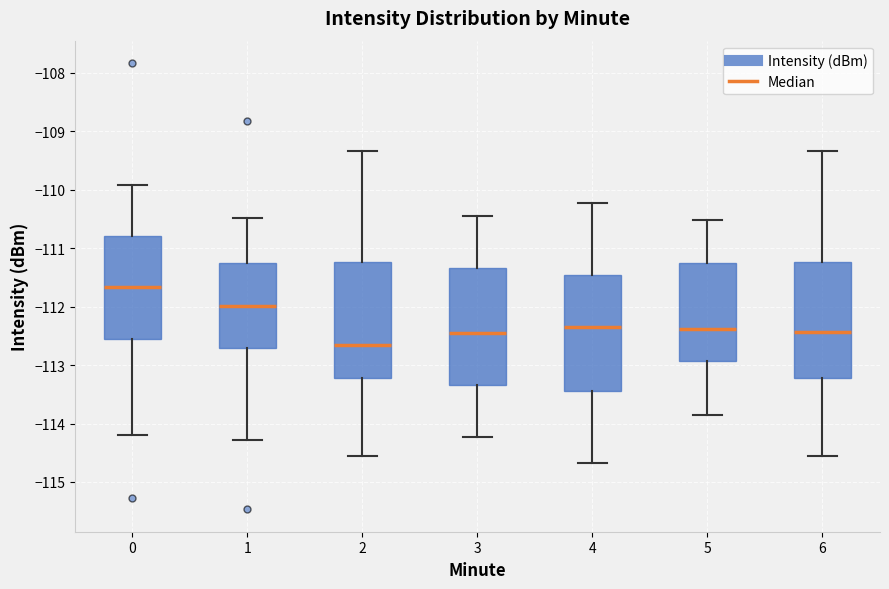

Where is the upper edge of the box at x = 3 on the y-axis? The values are not printed on the chart, so give them approximately, as read against the axis.

-111.3